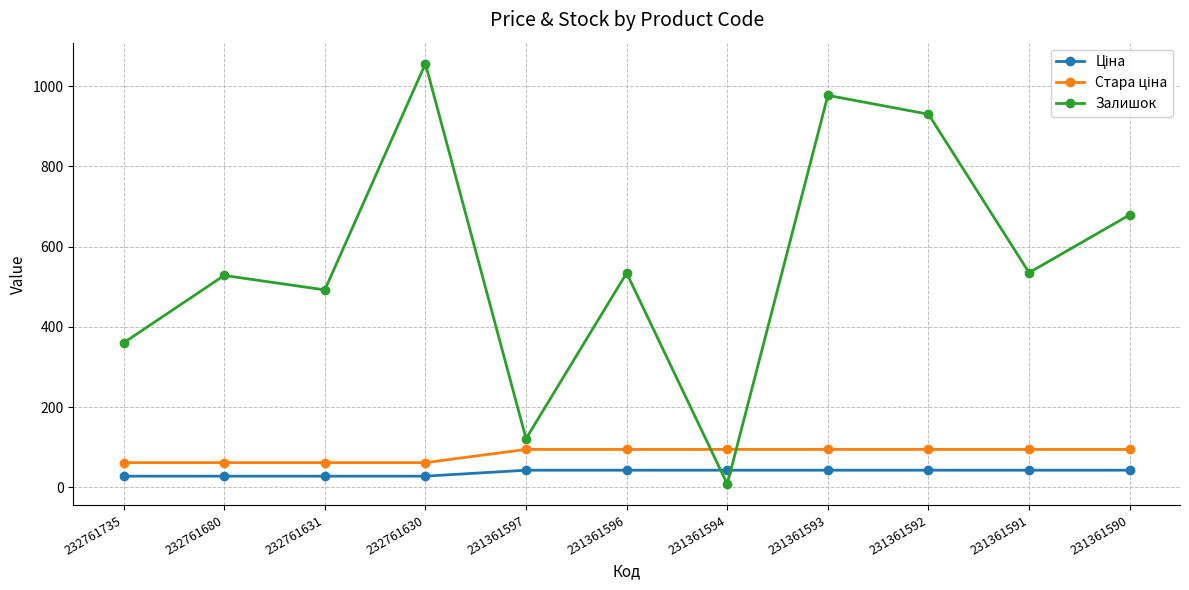

How many series are shown in this chart?

3